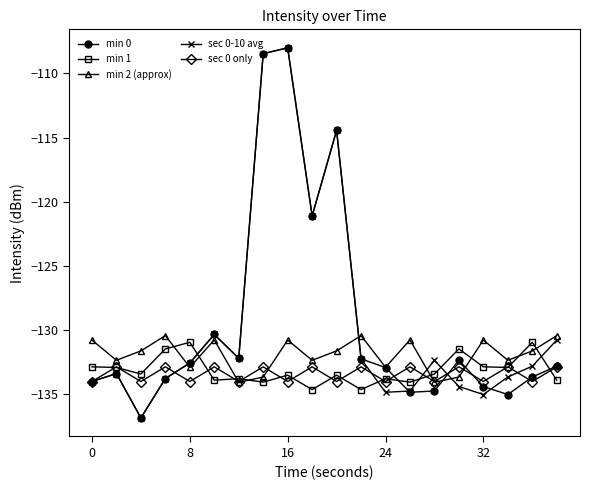

How many times do sec 0 only and min 2 (approx) cross each other?

4